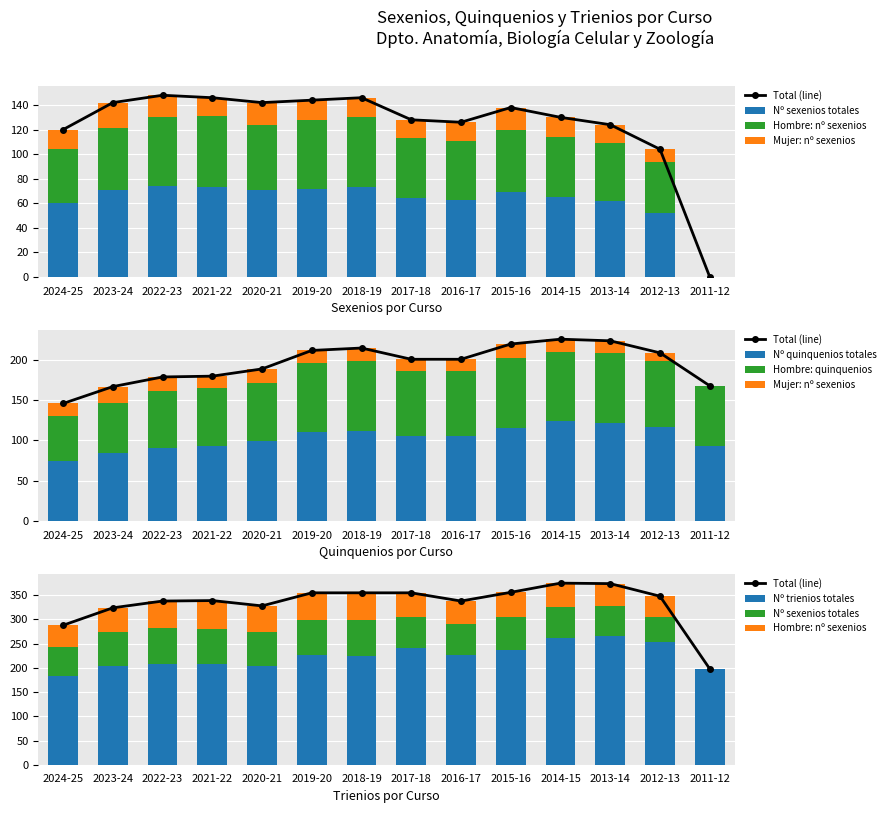

Which label corresponds to the largest value in the chart?

2013-14